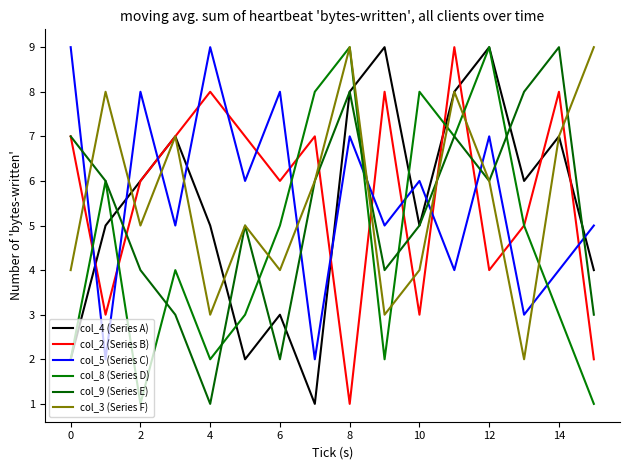

What is the average value of the col_3 (Series F) series?

6